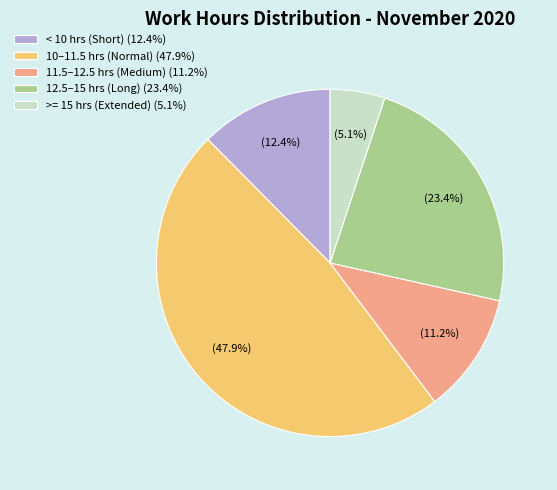

How many slices are in this pie chart?

5